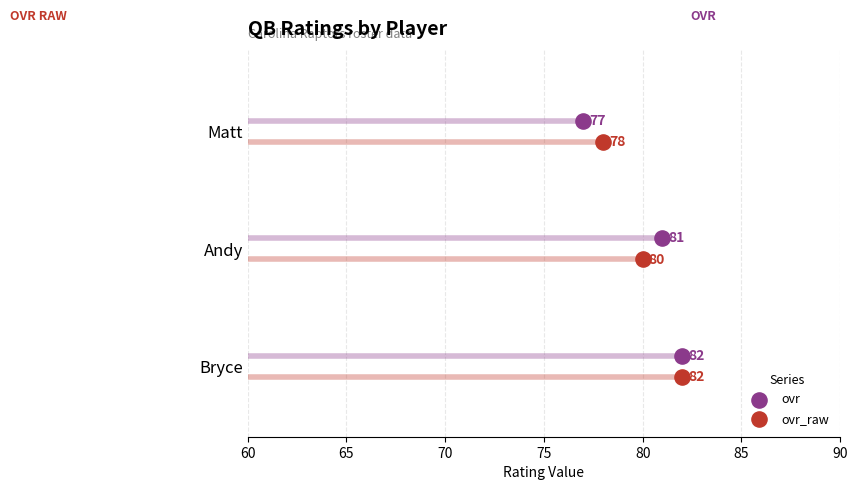

What are all the series names shown in the legend?

ovr, ovr_raw